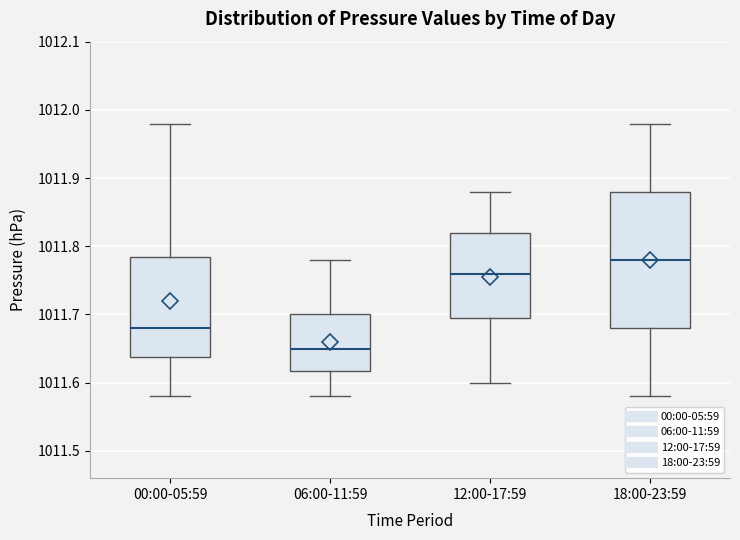

Which box's median line is the highest?

18:00-23:59